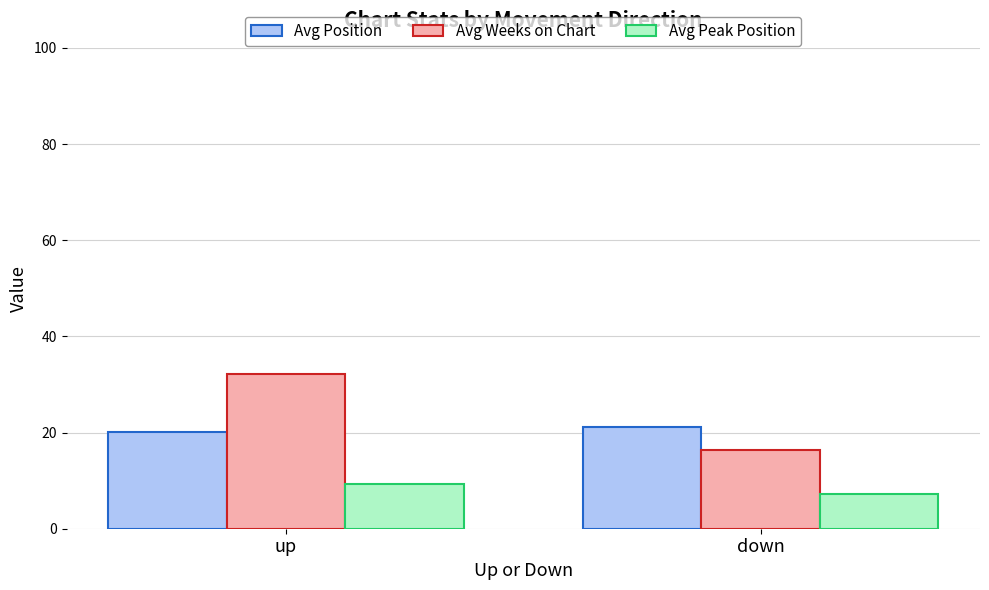

At which label does Avg Weeks on Chart reach its peak?

up